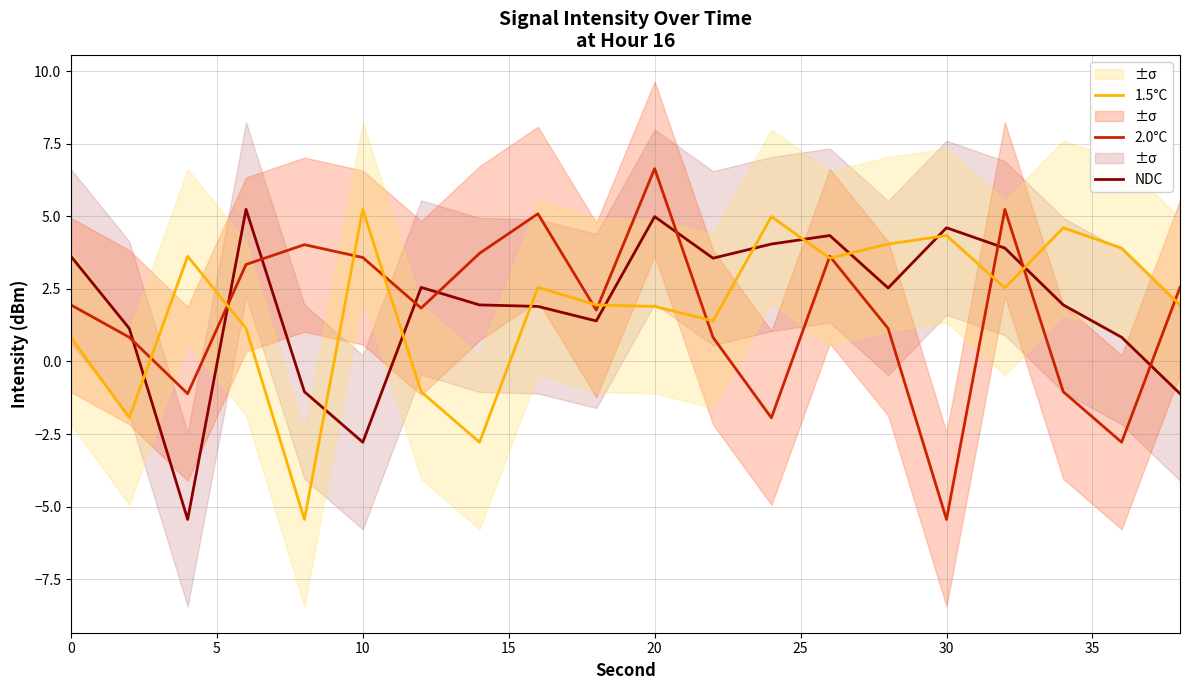

Which series ends up on top after the final intersection of 2.0°C and NDC?

2.0°C